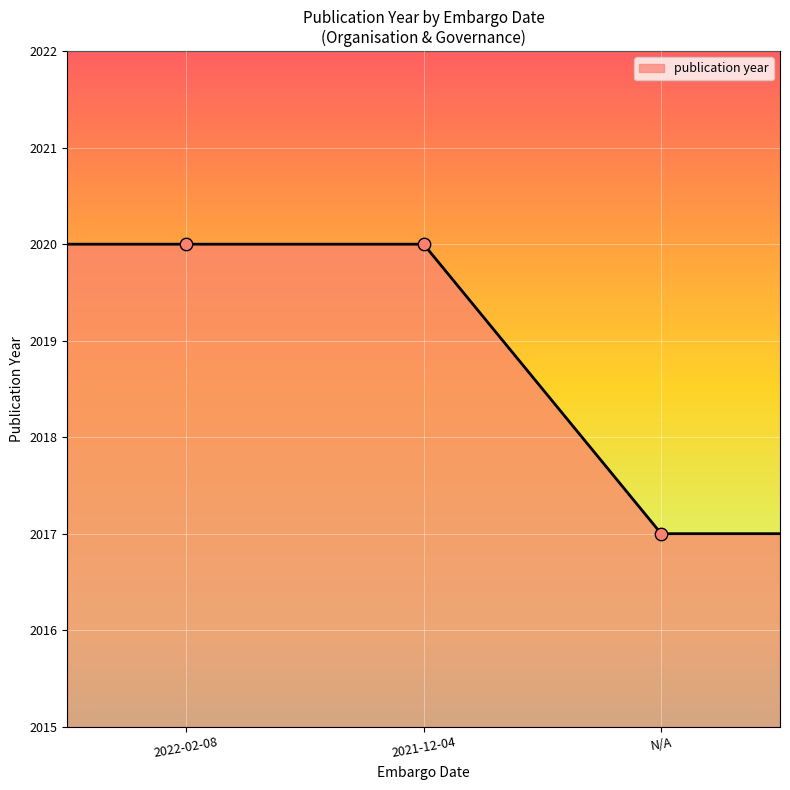

What is the minimum value shown in the chart?

2017